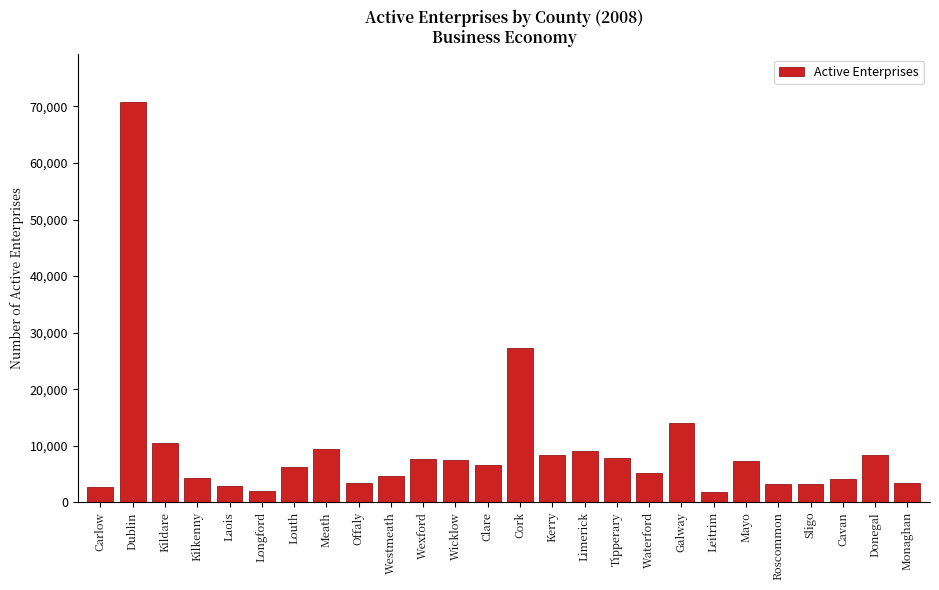

Does the chart contain any negative values?

No